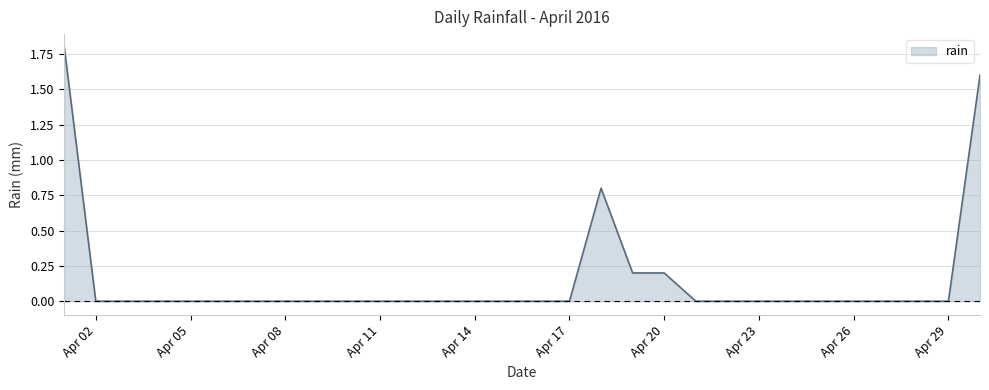

How many distinct data groups are displayed?

1